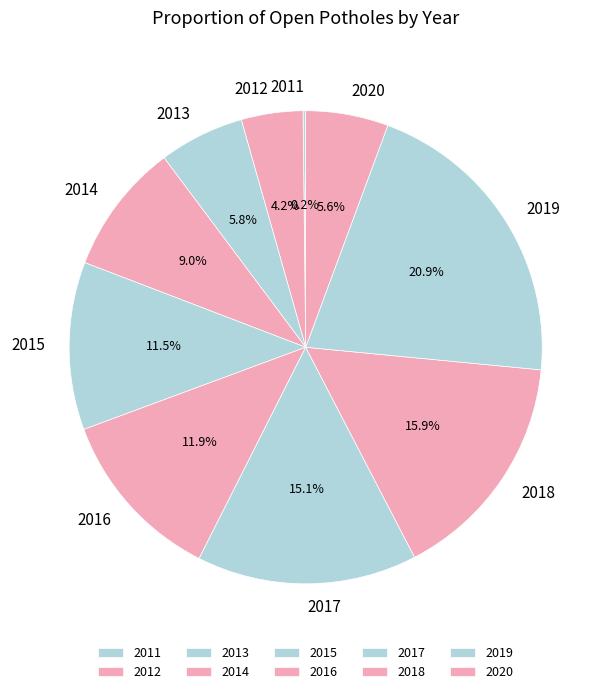

True or false: 2014 accounts for 1% of the total.

False